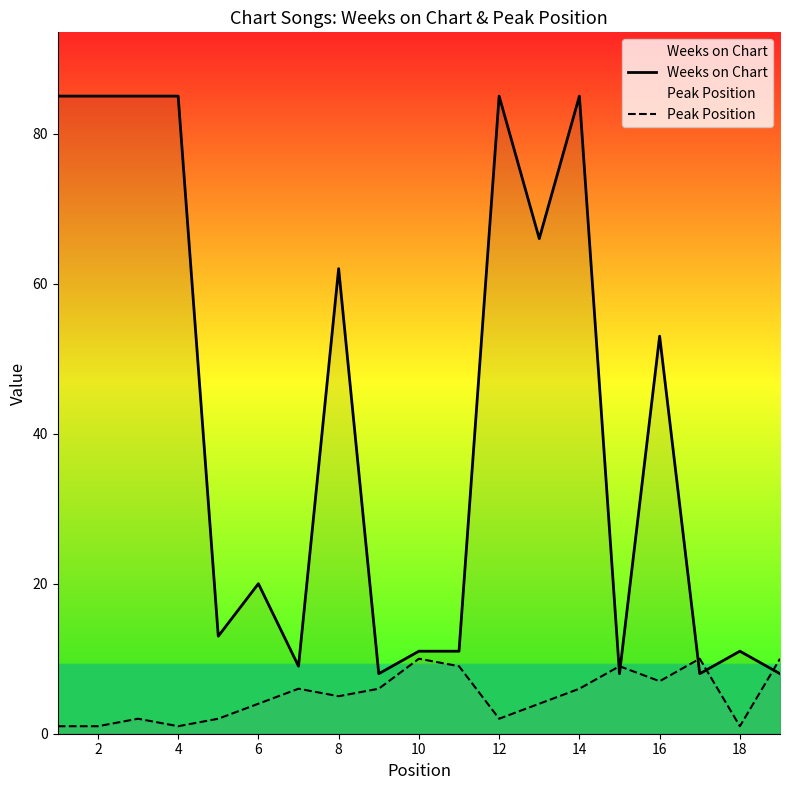

After their last crossing, which series has the higher values: Weeks on Chart or Peak Position?

Peak Position